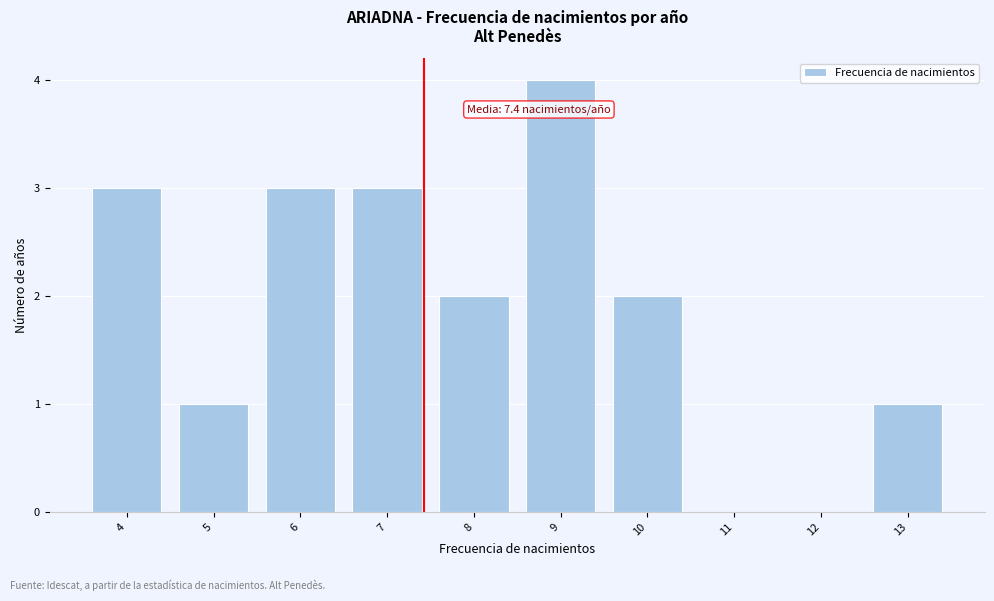

Reading left to right, list all the values displayed in this chart.

4=3	5=1	6=3	7=3	8=2	9=4	10=2	11=0	12=0	13=1